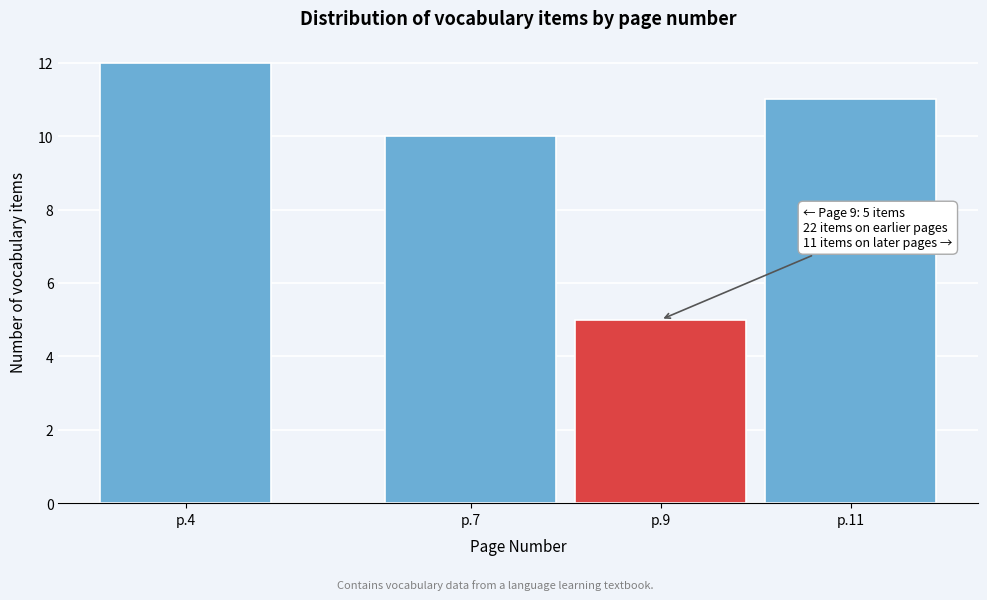

Reading left to right, list all the values displayed in this chart.

12	10	5	11